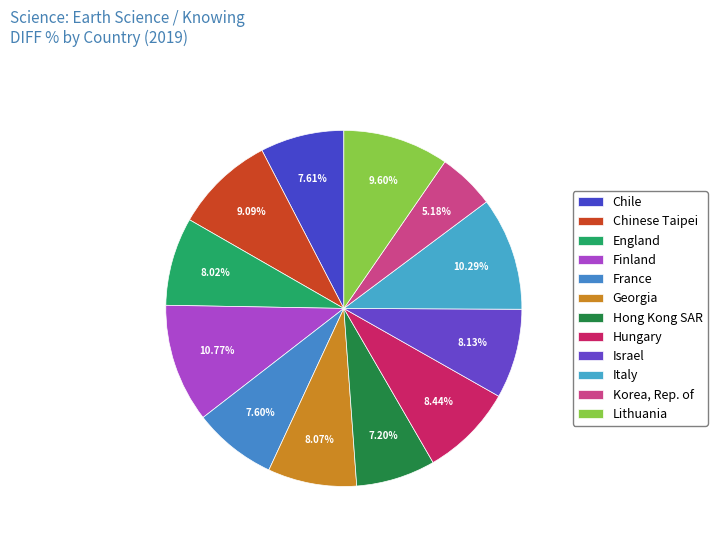

Rank the categories by value from lowest to highest.

Korea, Rep. of, Hong Kong SAR, France, Chile, England, Georgia, Israel, Hungary, Chinese Taipei, Lithuania, Italy, Finland